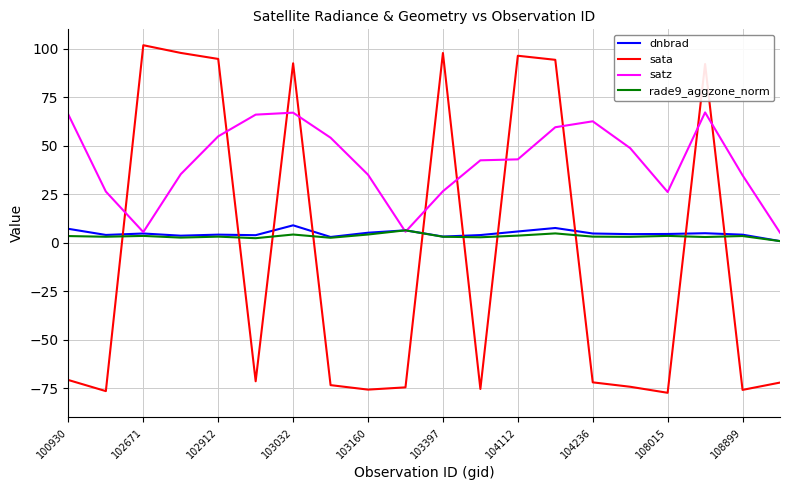

How many lines are shown in the chart?

4